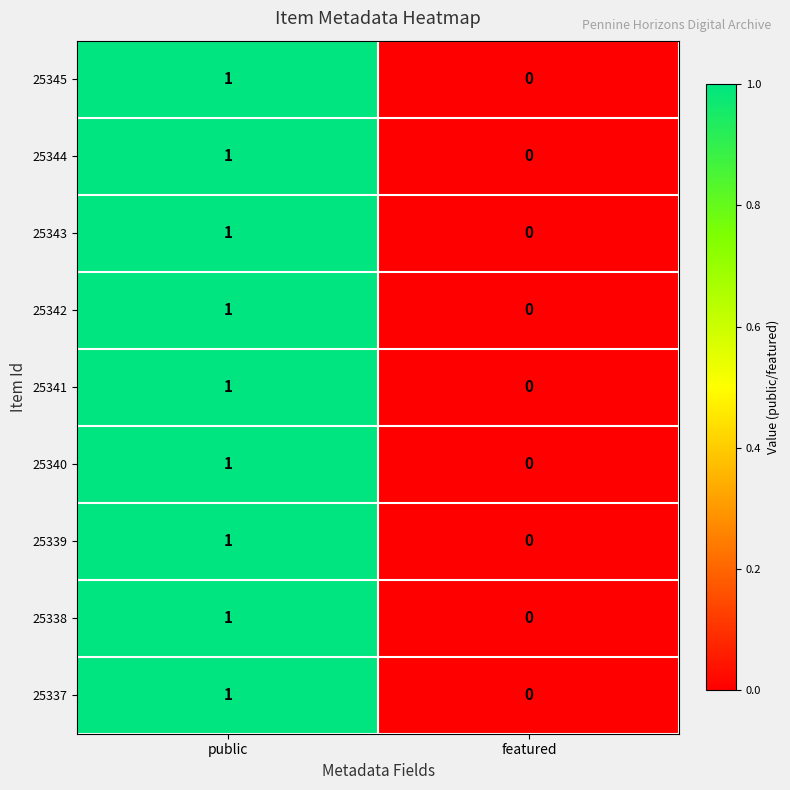

Reading left to right, transcribe all the data shown in this chart.

25345: 1	0
25344: 1	0
25343: 1	0
25342: 1	0
25341: 1	0
25340: 1	0
25339: 1	0
25338: 1	0
25337: 1	0